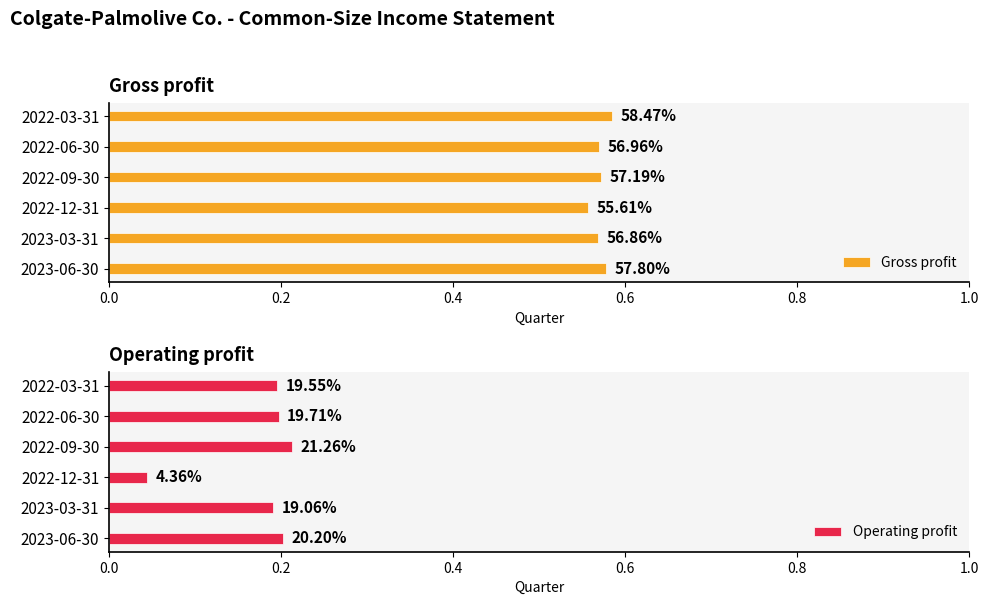

Count the Gross profit values in the range 0 to 1.

6